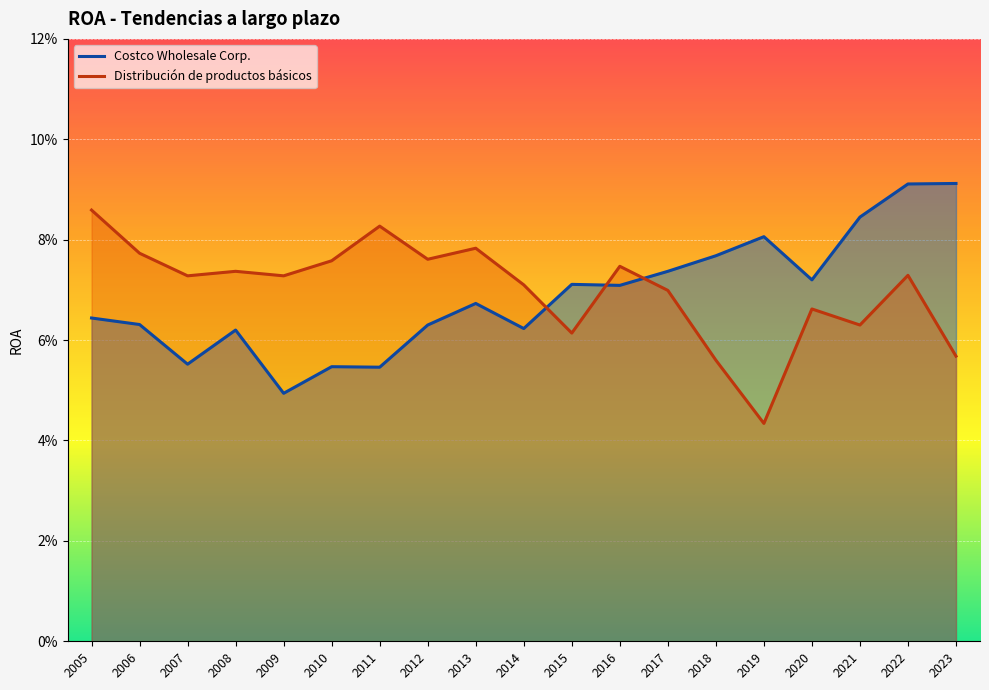

At which label does Costco Wholesale Corp. reach its minimum?

2009